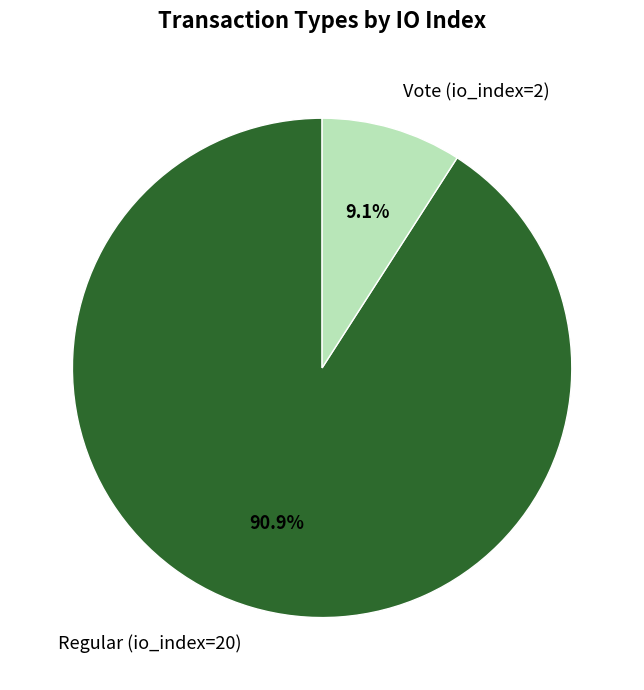

Which slice is the smallest?

Vote (io_index=2)